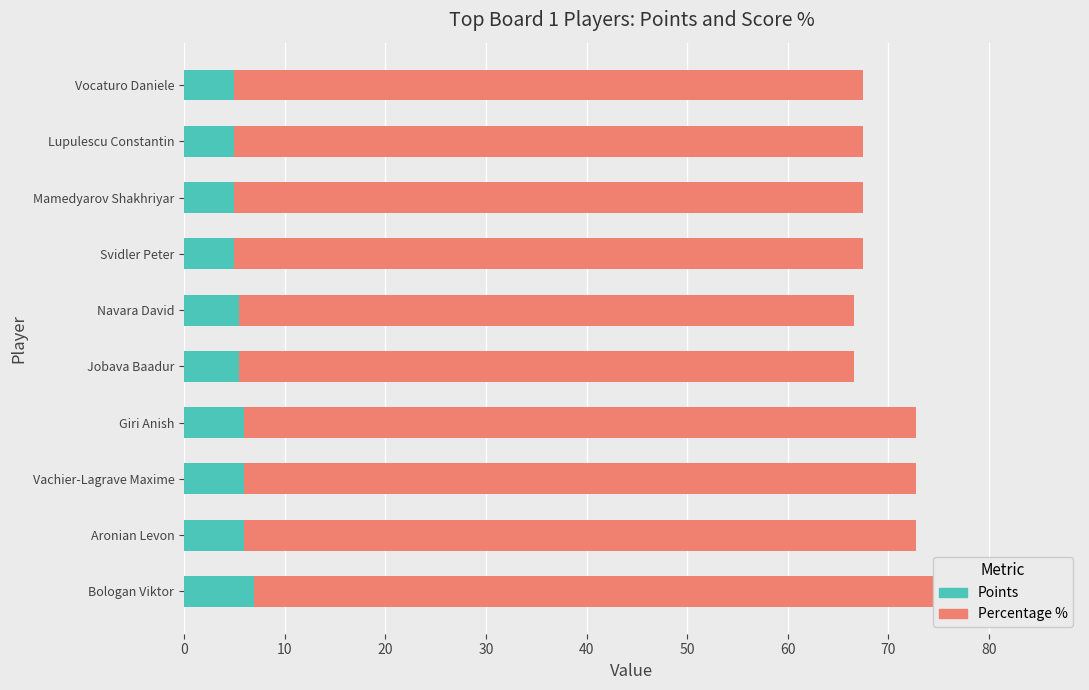

What is the difference between the maximum and second lowest values in the Percentage % series?

16.7